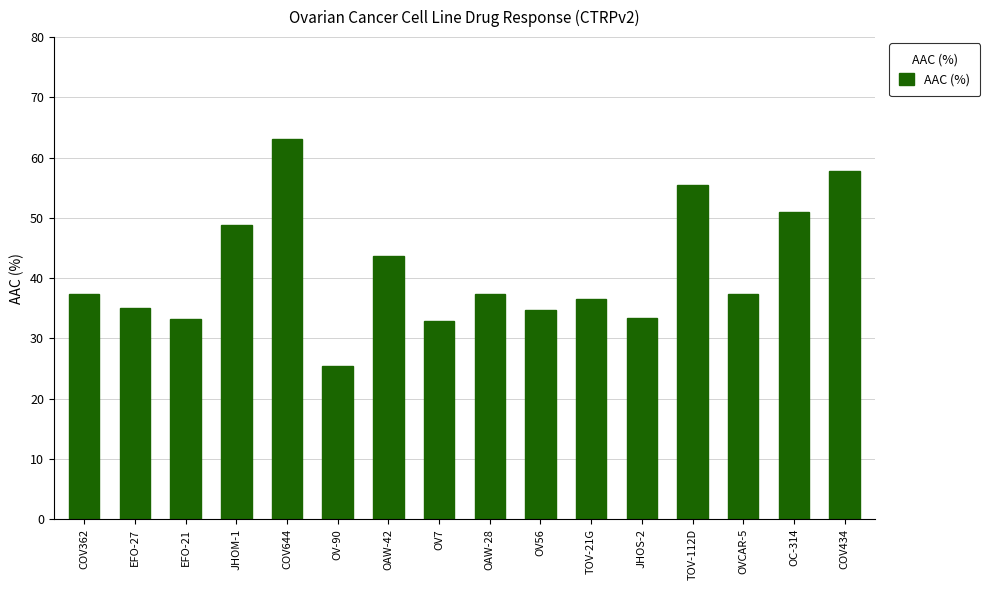

What is the minimum value shown in the chart?

25.5